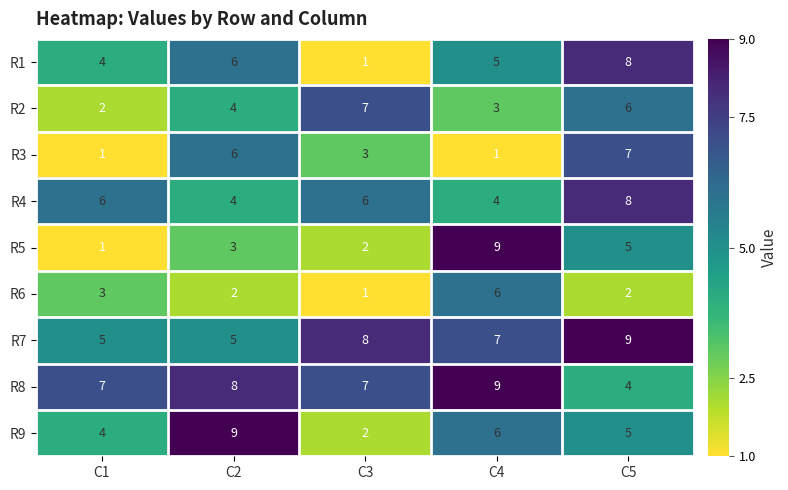

True or false: R6 has a value of 2 at C5.

True